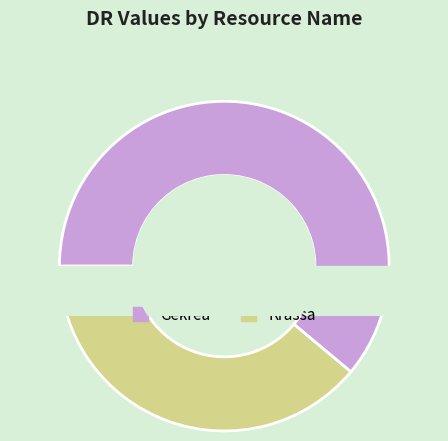

Count the number of slices in the pie.

2